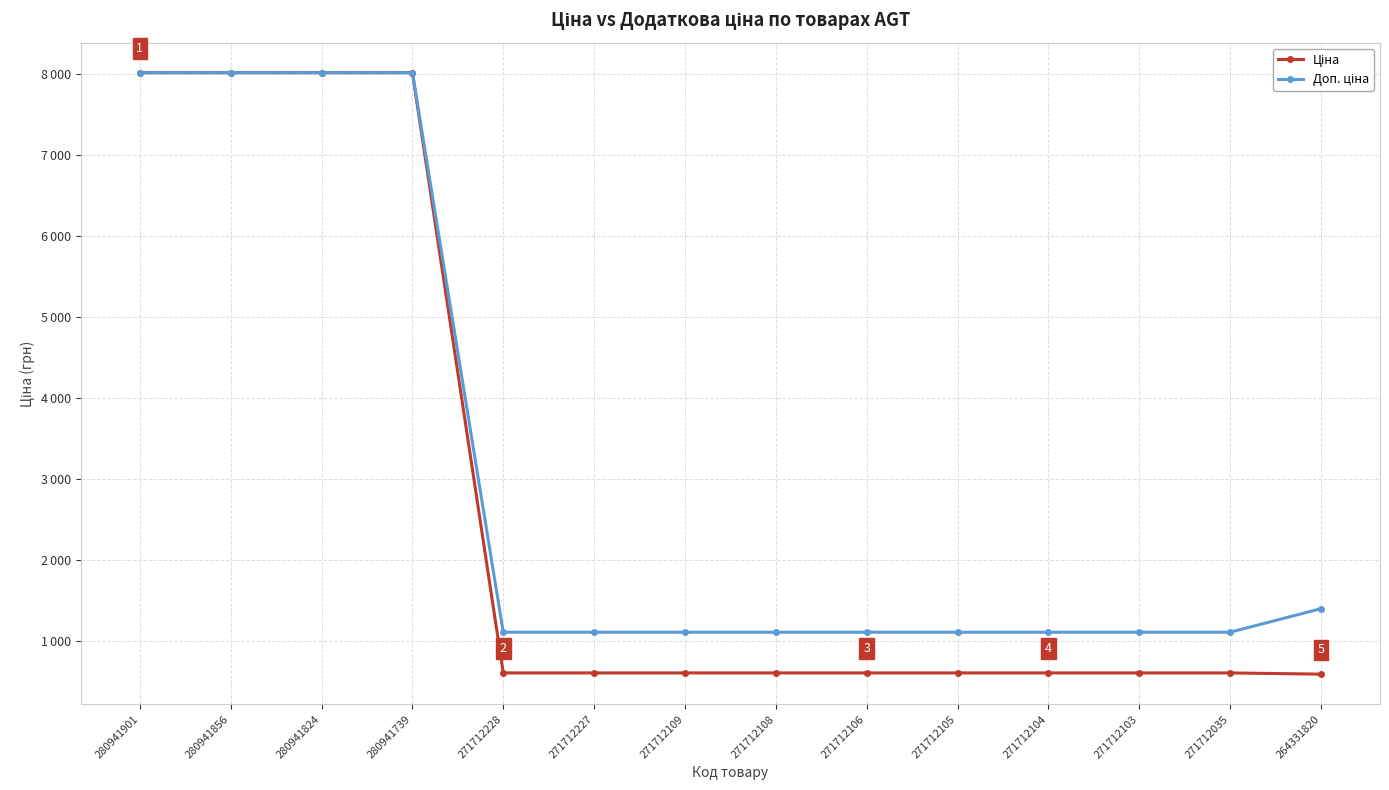

What is the difference between the second highest and second lowest values in the Доп. ціна series?

6913.6